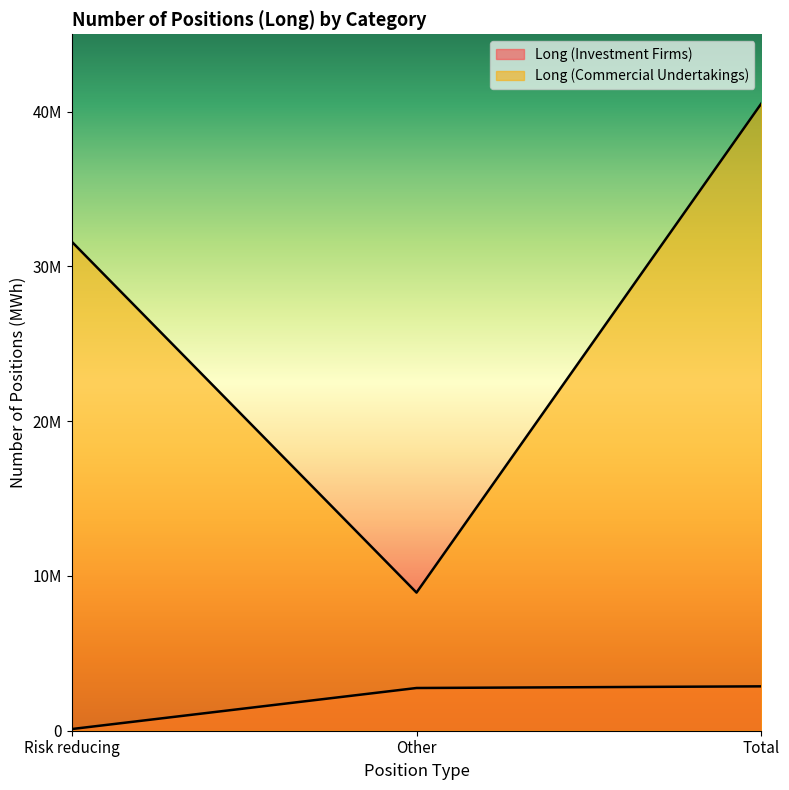

How many lines are shown in the chart?

2